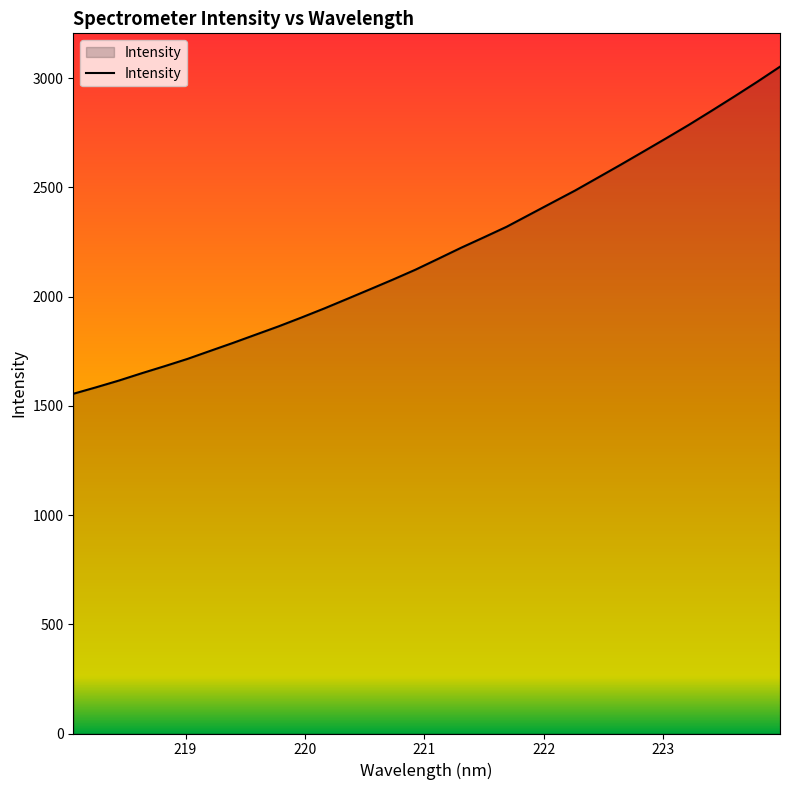

What is the maximum value shown in the chart?

3052.6